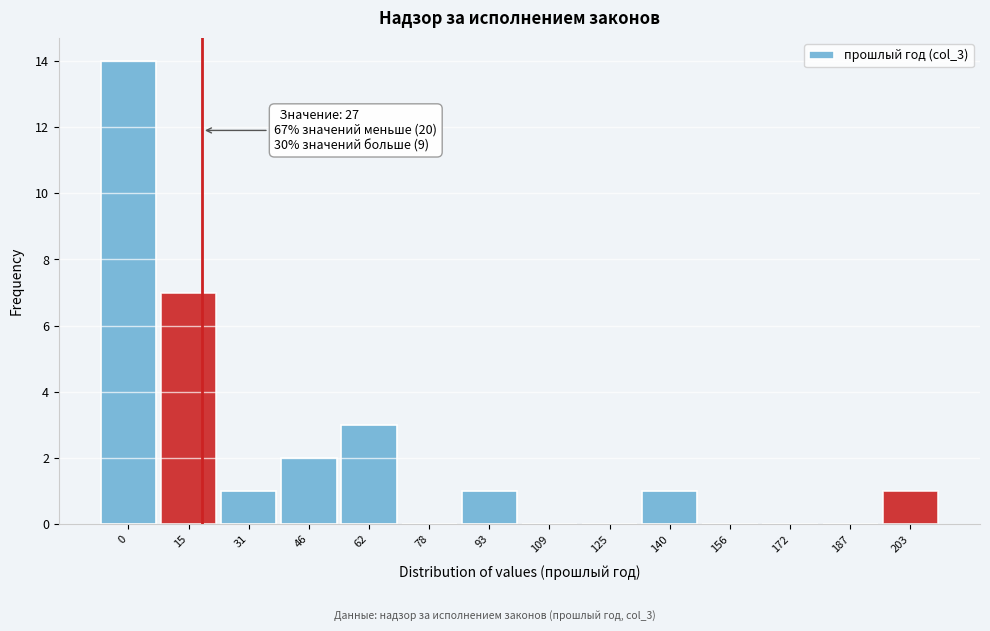

Reading right to left, extract all data points from this chart.

203=1	187=0	172=0	156=0	140=1	125=0	109=0	93=1	78=0	62=3	46=2	31=1	15=7	0=14